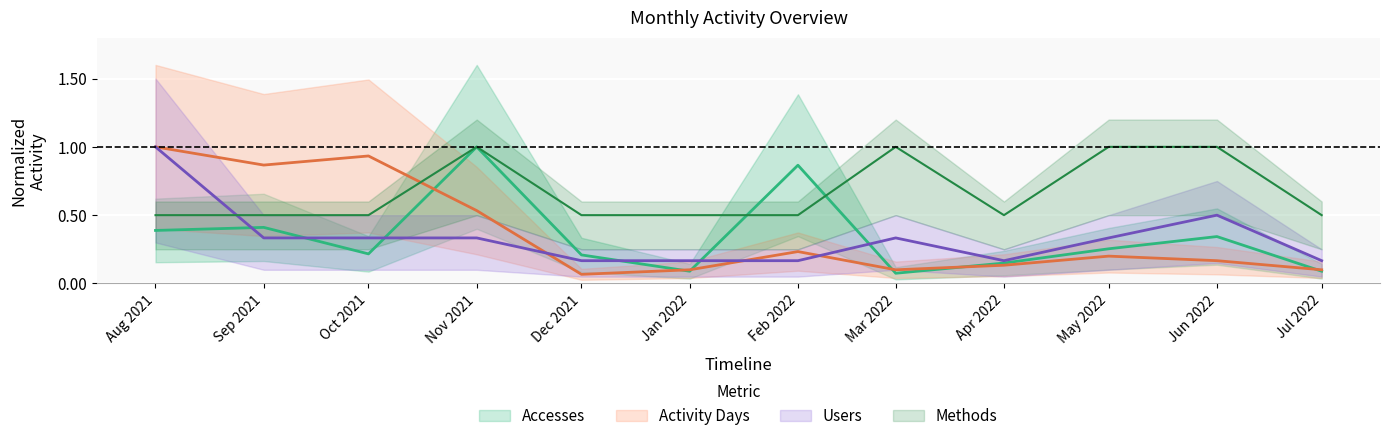

How many data points does each series have?

12